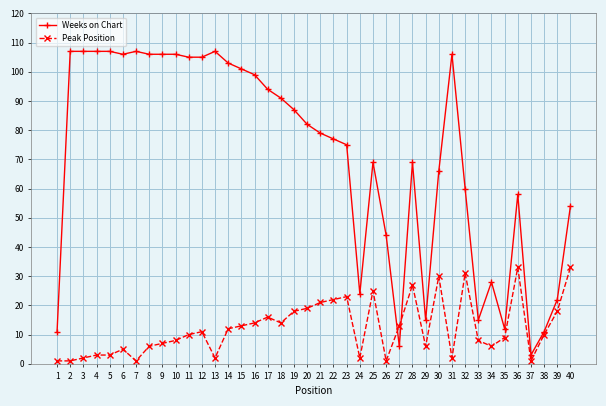

Is the value of Peak Position at 6 greater than the value of Weeks on Chart at 2?

No